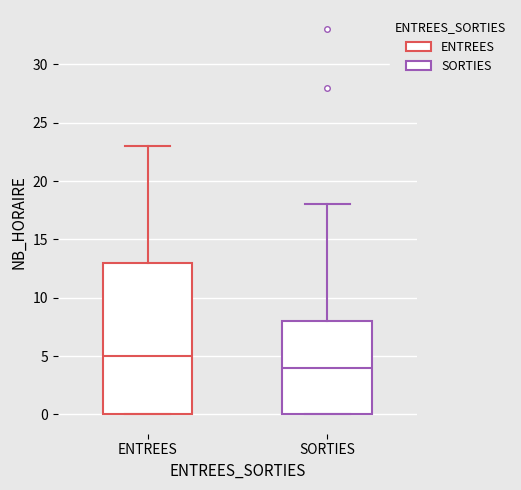

Which box has the highest median line?

ENTREES